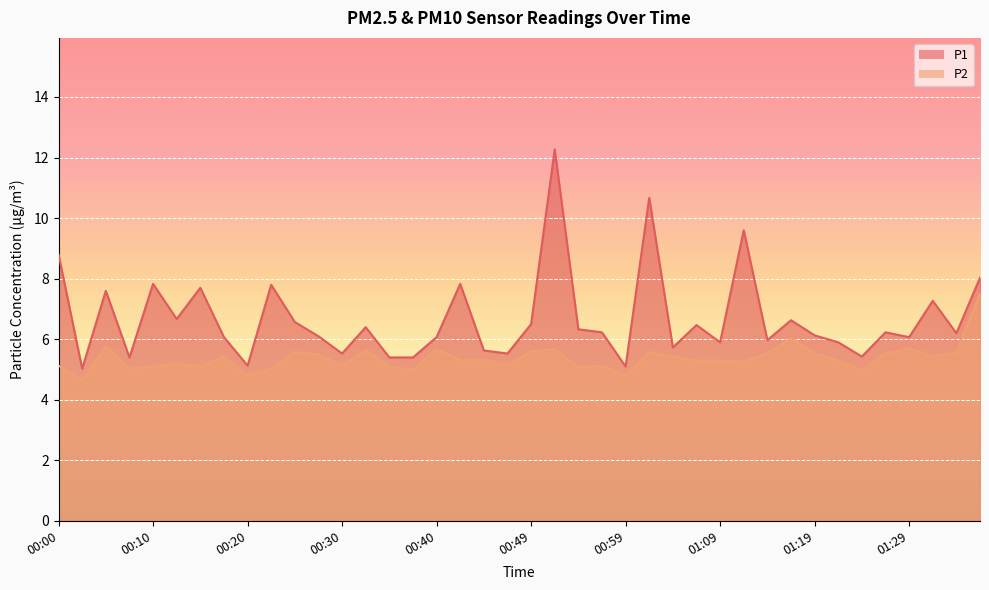

What is the label of the 21st point from the left?

00:49